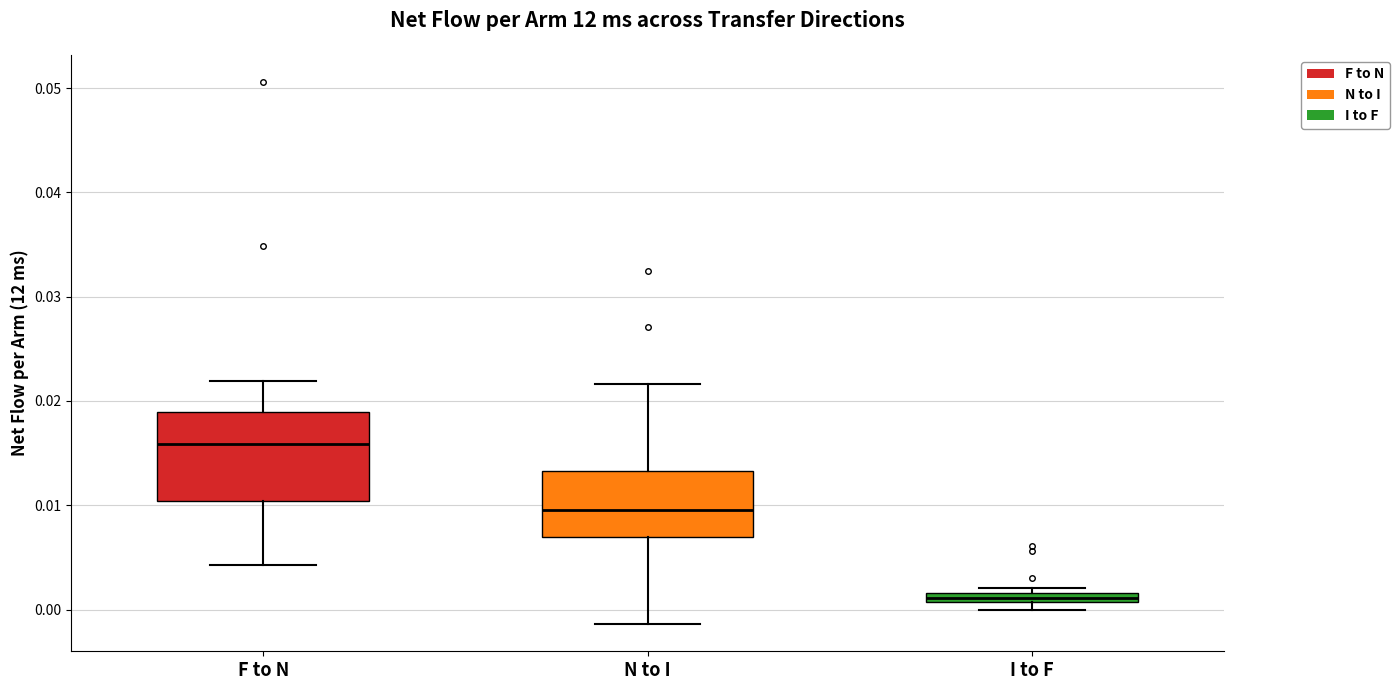

Which box has the highest median line?

F to N